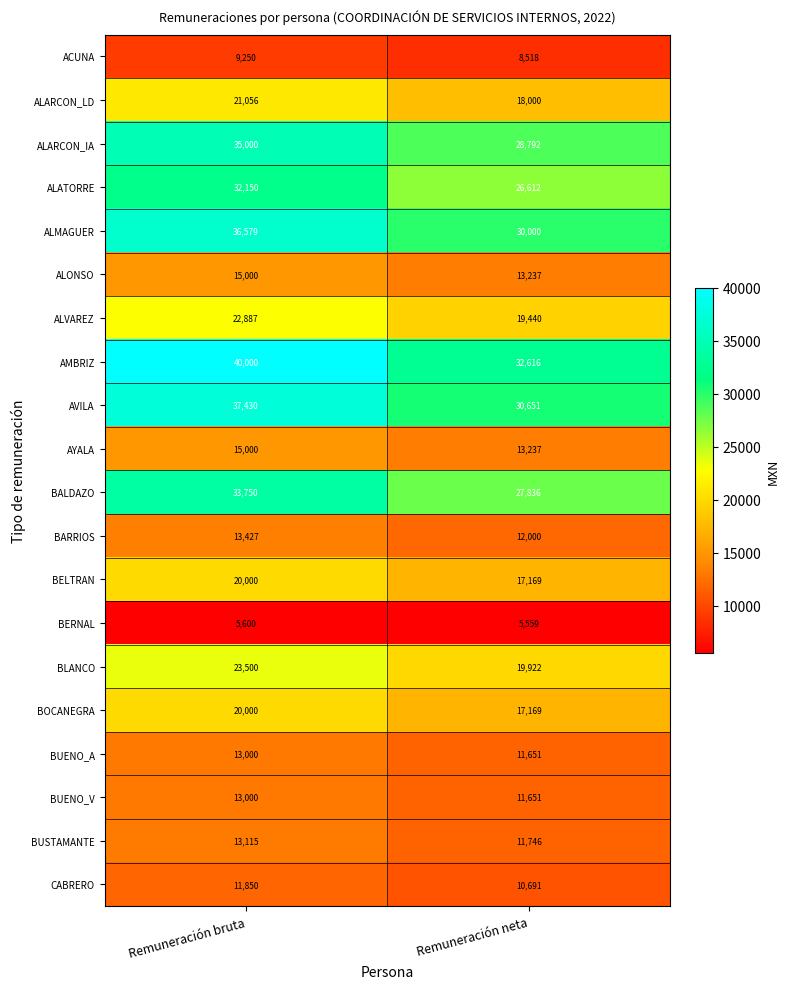

Which label corresponds to the smallest value in the chart?

Remuneración neta